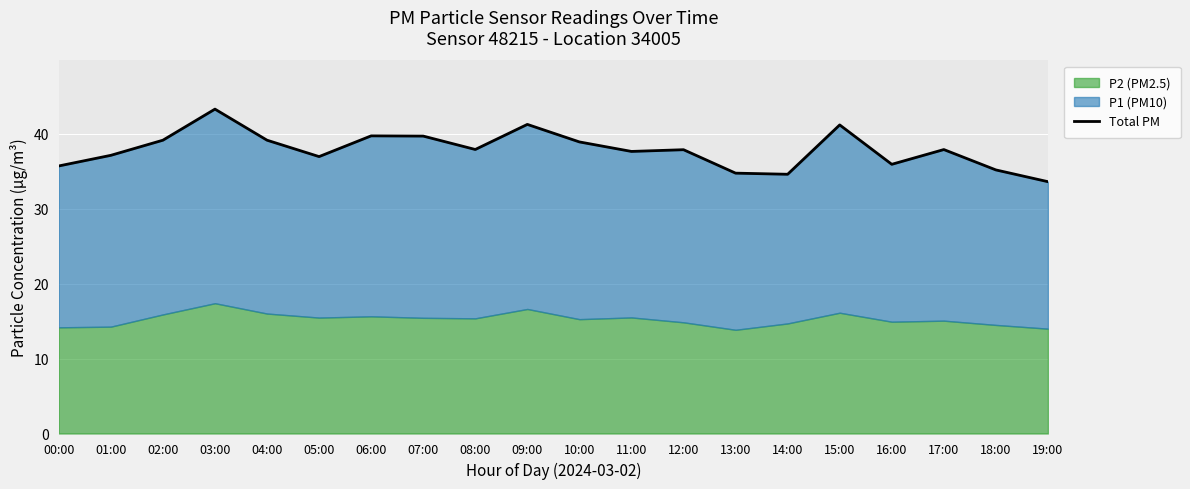

List the labels in order of value, smallest first.

19:00, 14:00, 13:00, 18:00, 00:00, 16:00, 05:00, 01:00, 11:00, 12:00, 17:00, 08:00, 10:00, 02:00, 04:00, 07:00, 06:00, 15:00, 09:00, 03:00